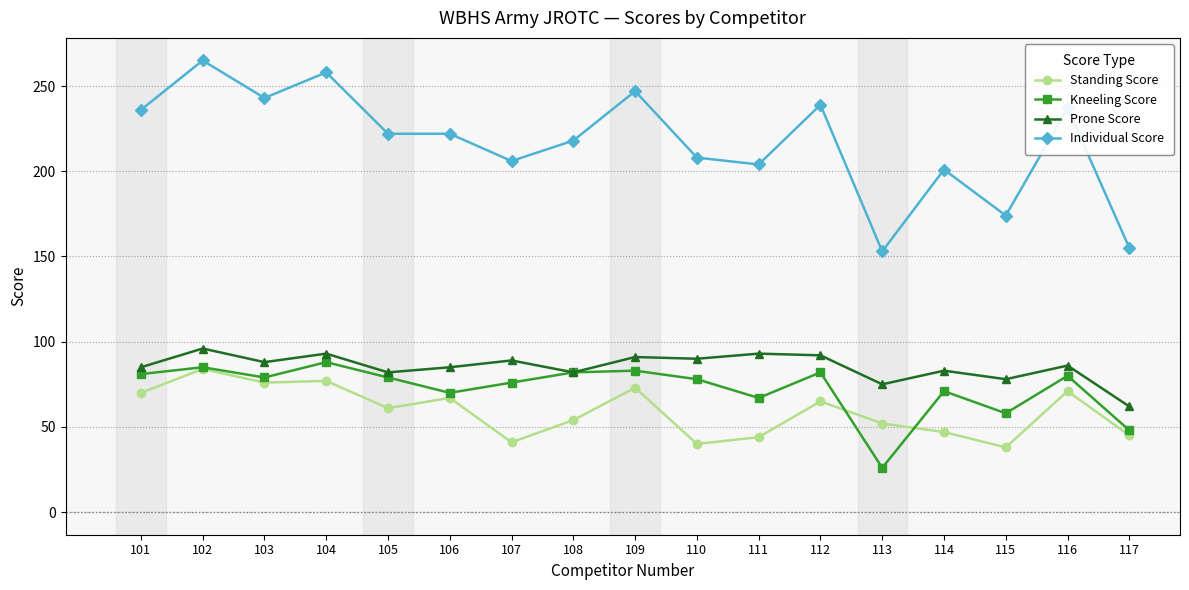

The value of Prone Score at 112 is 92. True or false?

True